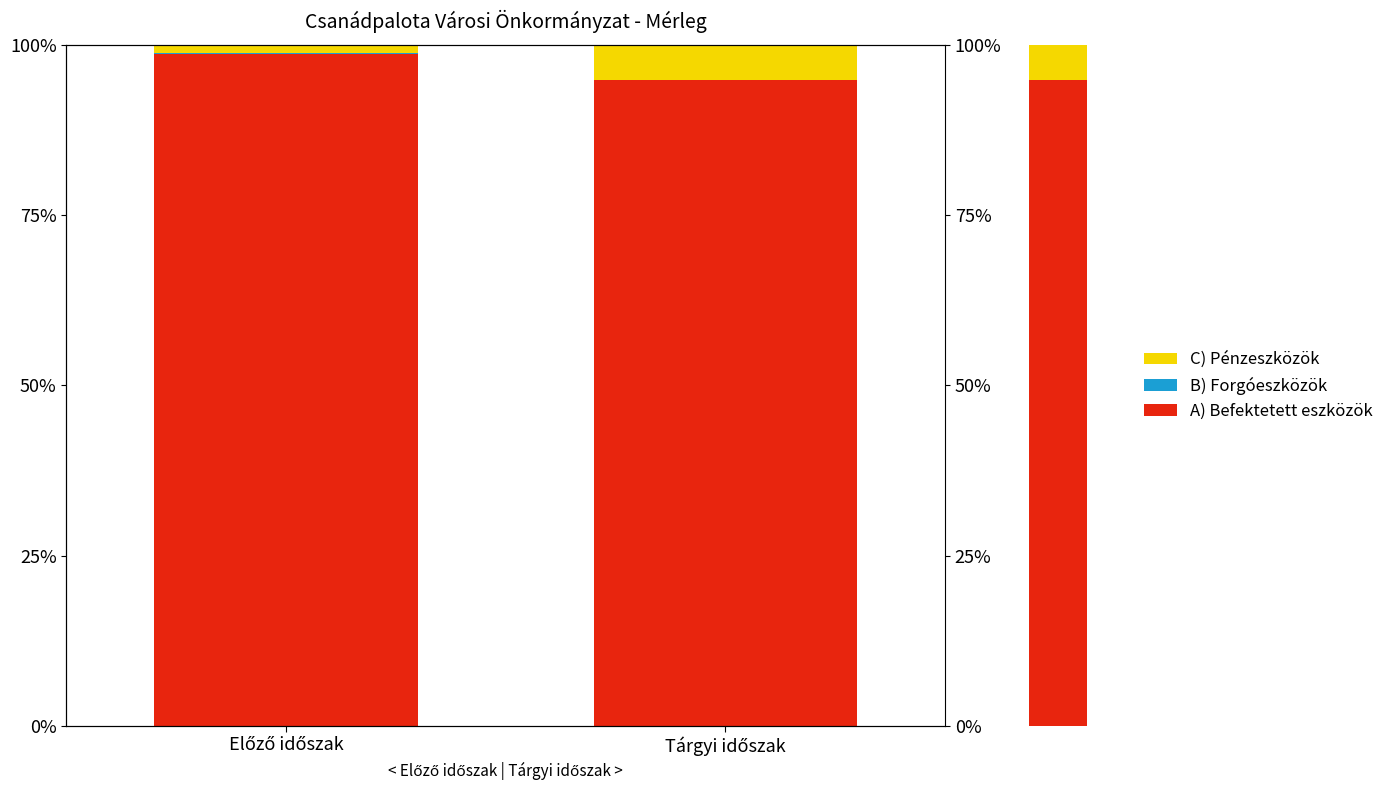

The value of A) Befektetett eszközök at Előző időszak is 35.1. True or false?

False